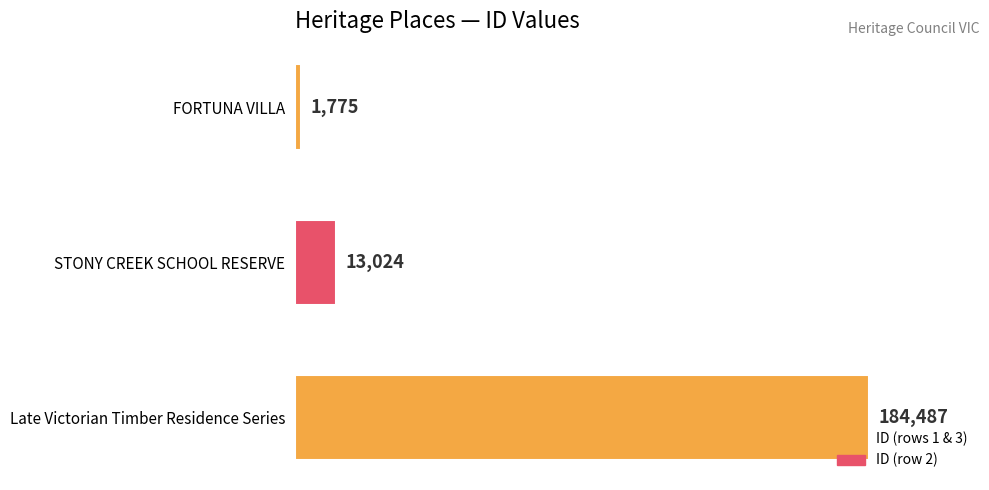

List the labels in order of value, smallest first.

FORTUNA VILLA, STONY CREEK SCHOOL RESERVE, Late Victorian Timber Residence Series